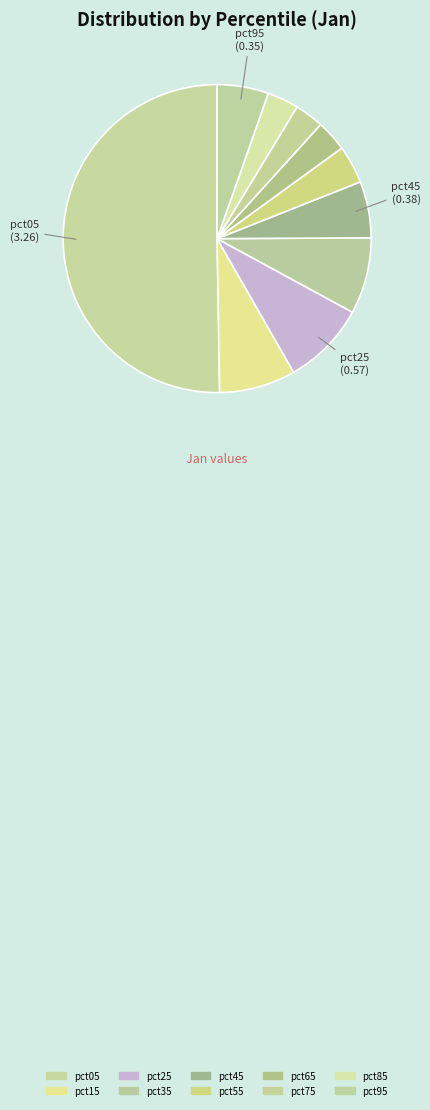

How many slices are in this pie chart?

10